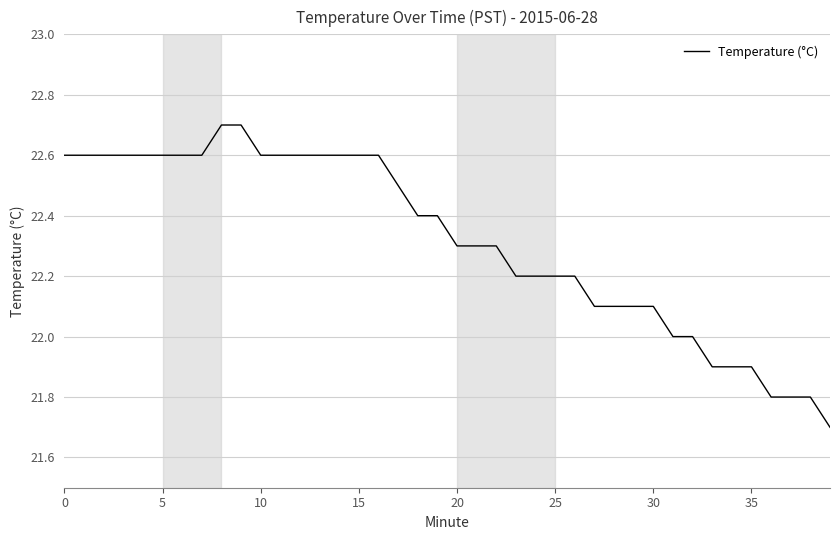

What is the difference between the maximum and minimum values?

1.0